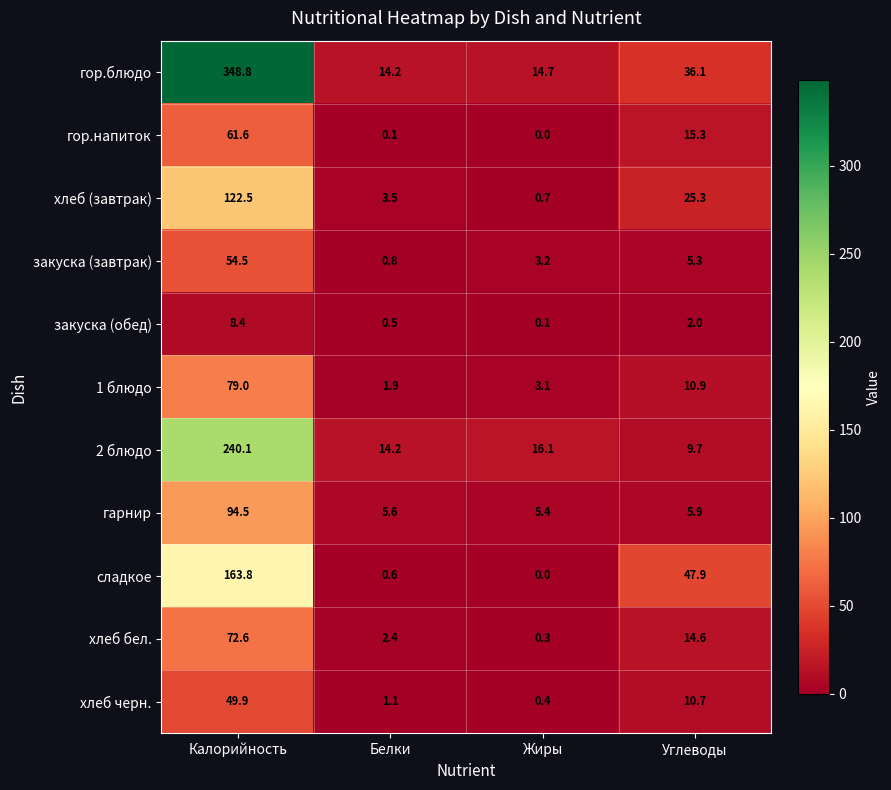

Which series has the largest range (max minus min)?

гор.блюдо